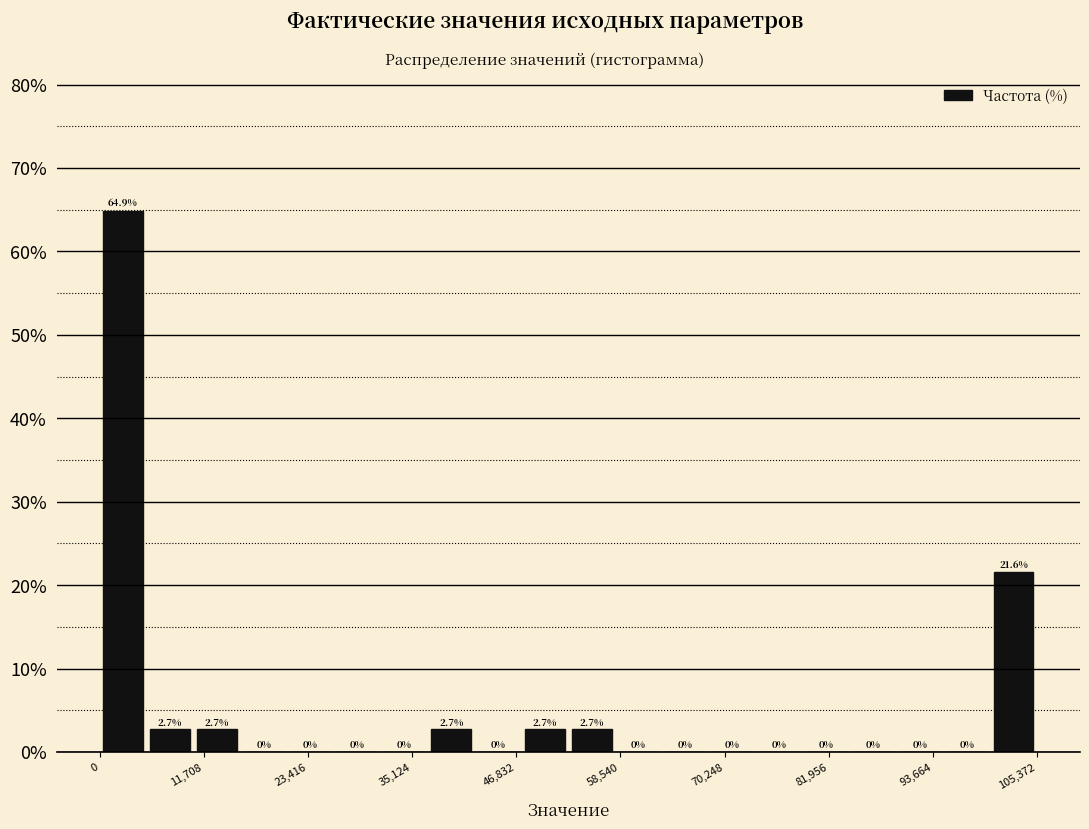

Read against the x-axis, roughly where is the centre of the tallest bar?

2000